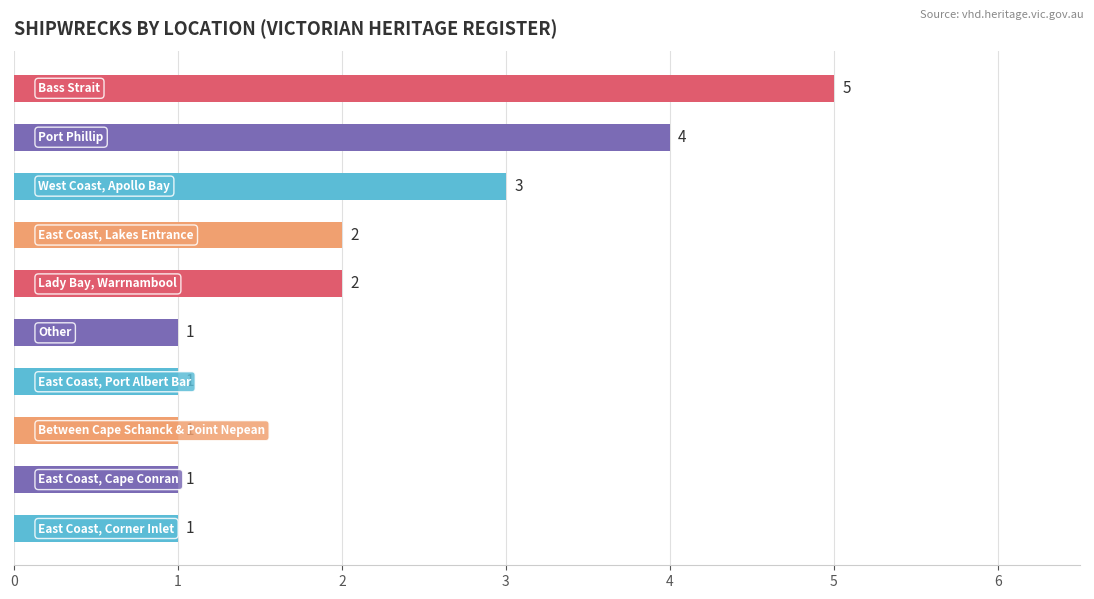

Reading top to bottom, list all the values displayed in this chart.

5	4	3	2	2	1	1	1	1	1